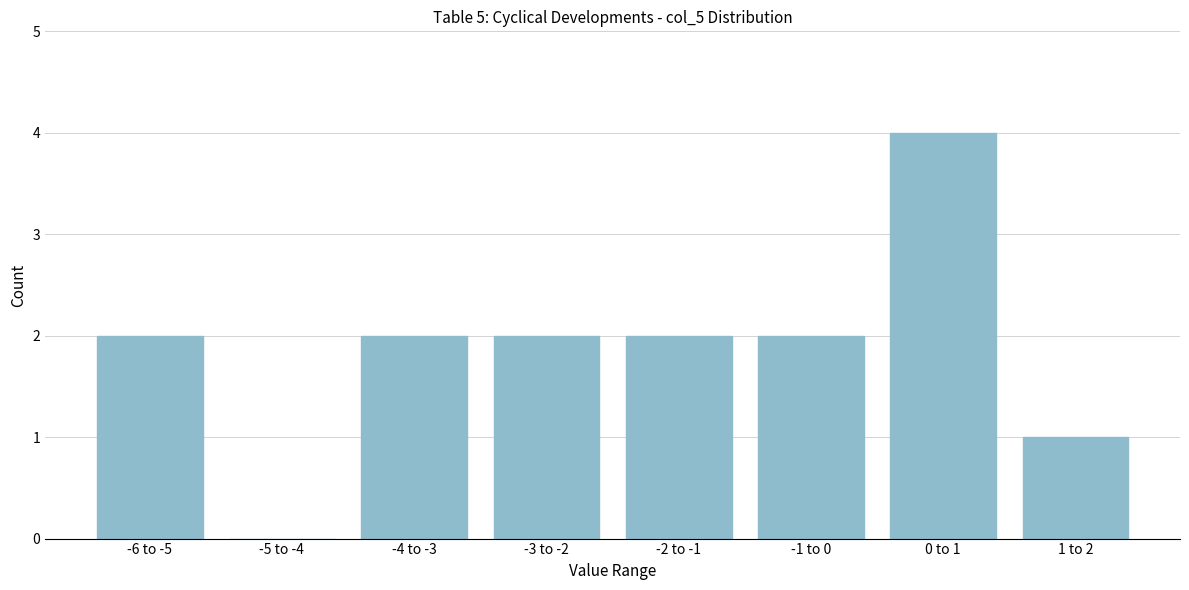

Reading left to right, what are all the values shown in this chart?

-6 to -5=2	-5 to -4=0	-4 to -3=2	-3 to -2=2	-2 to -1=2	-1 to 0=2	0 to 1=4	1 to 2=1